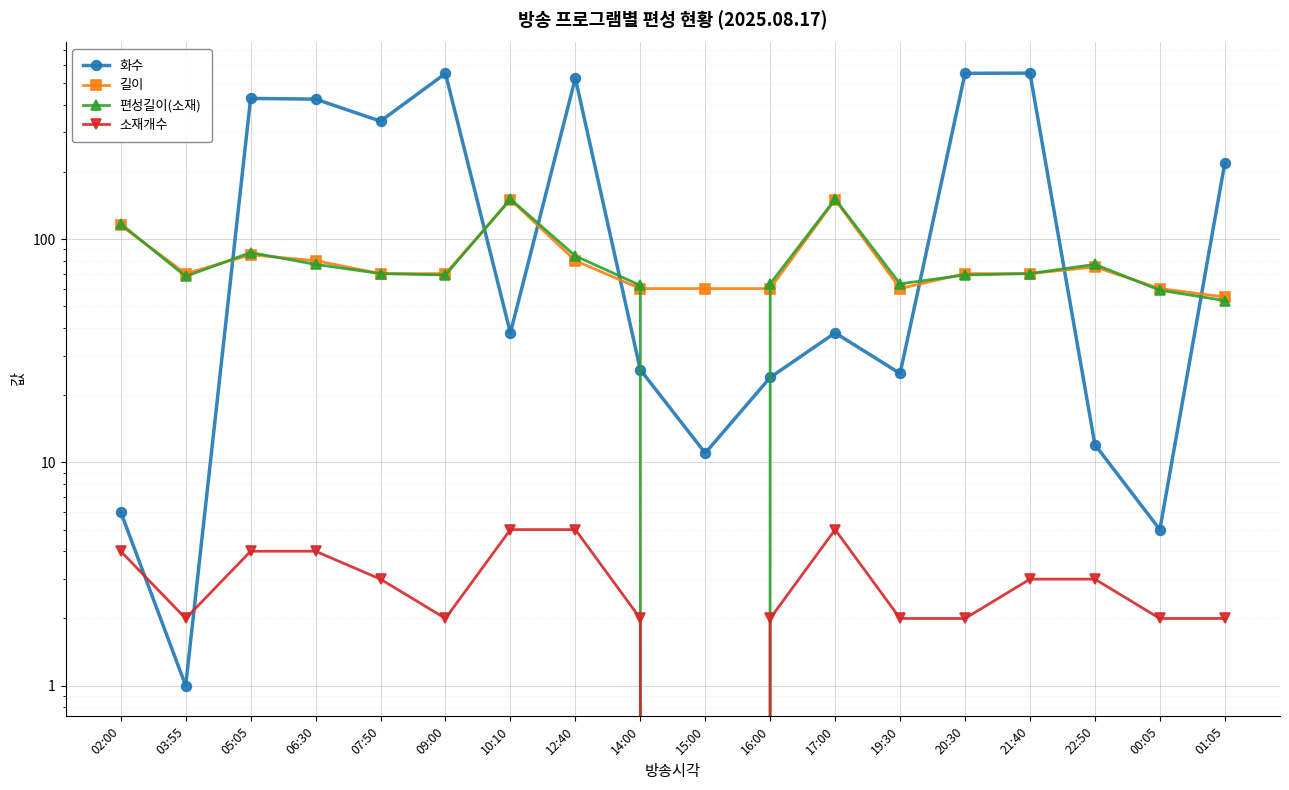

How many interior local valleys does the 소재개수 series have?

3